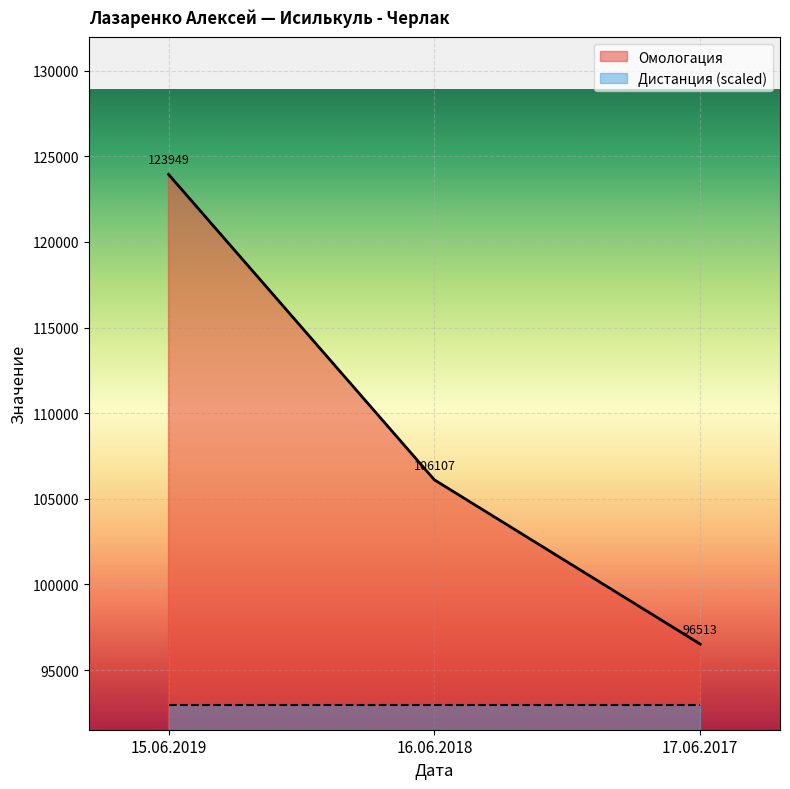

Count the values in the range 96513 to 123949.

3